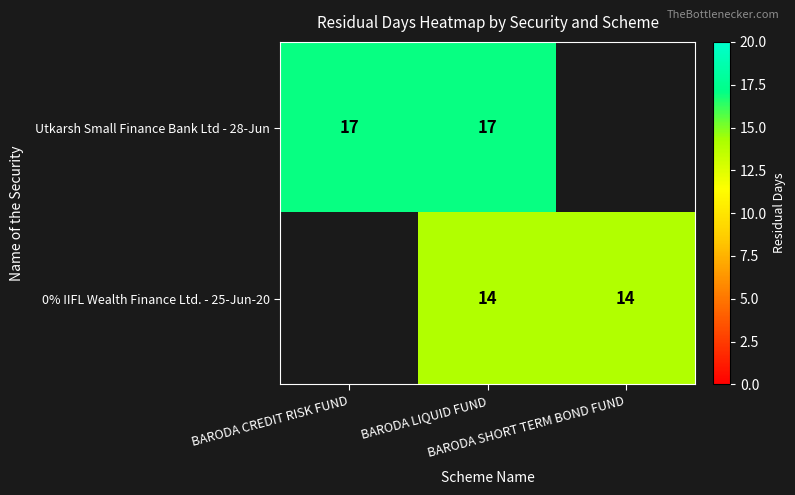

How many data points does each series have?

3